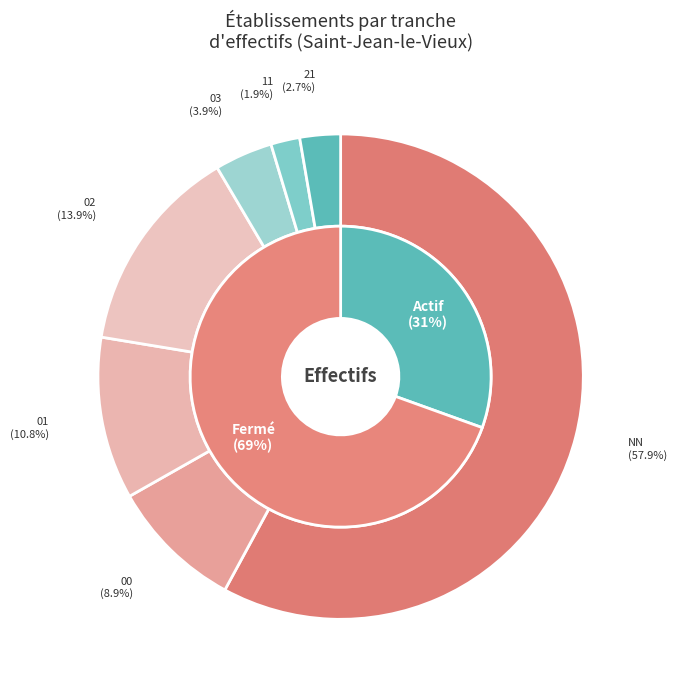

Which category has the biggest portion of the pie?

NN